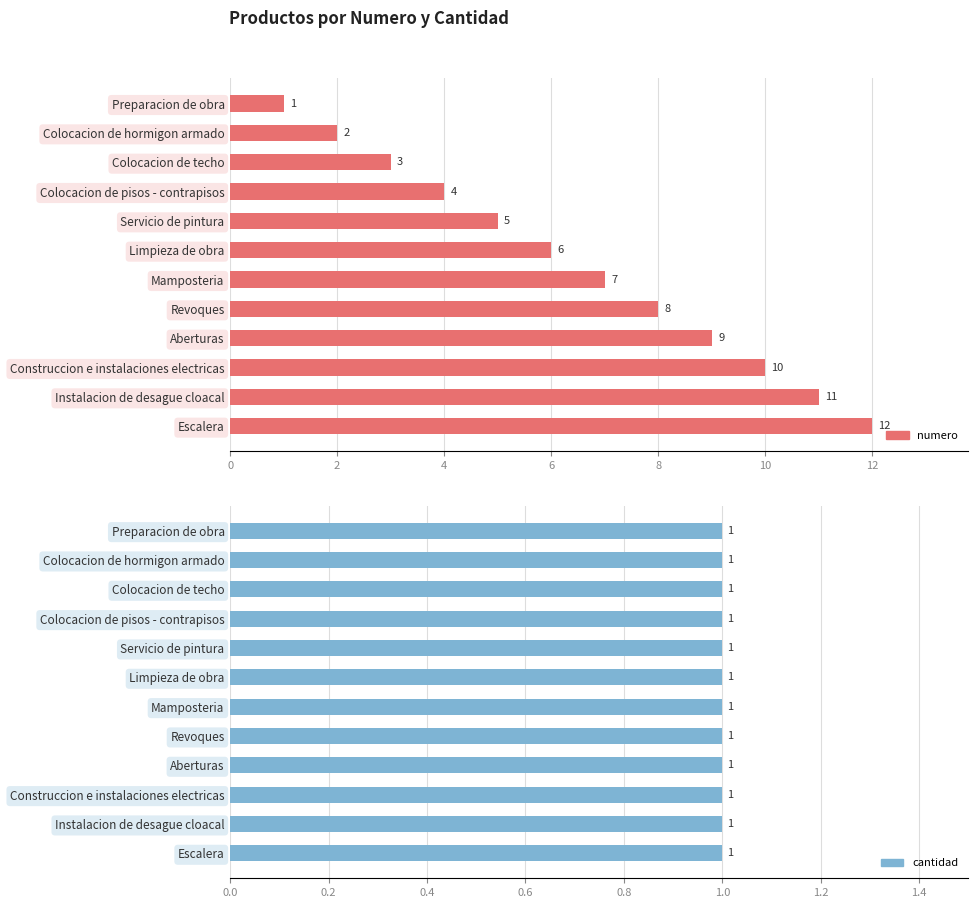

What are all the series names shown in the legend?

numero, cantidad